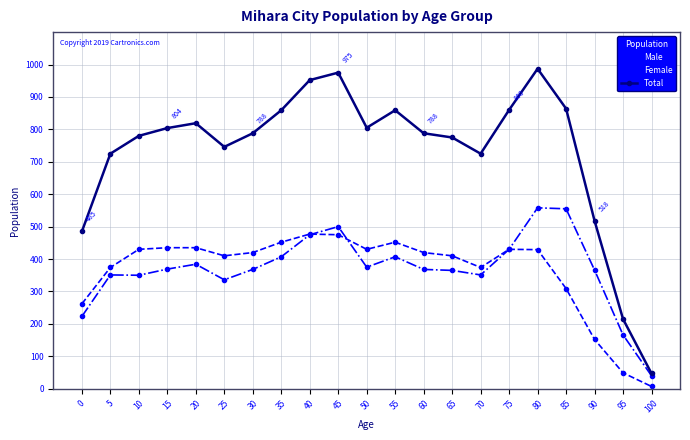

True or false: Female has more than 0 interior local peaks.

True